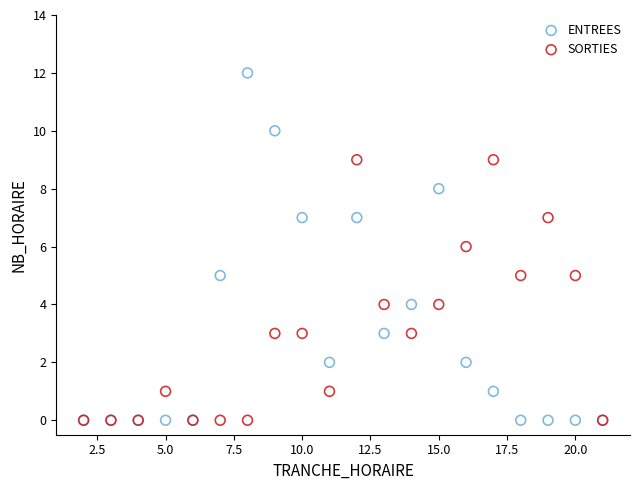

What are all the series names shown in the legend?

ENTREES, SORTIES